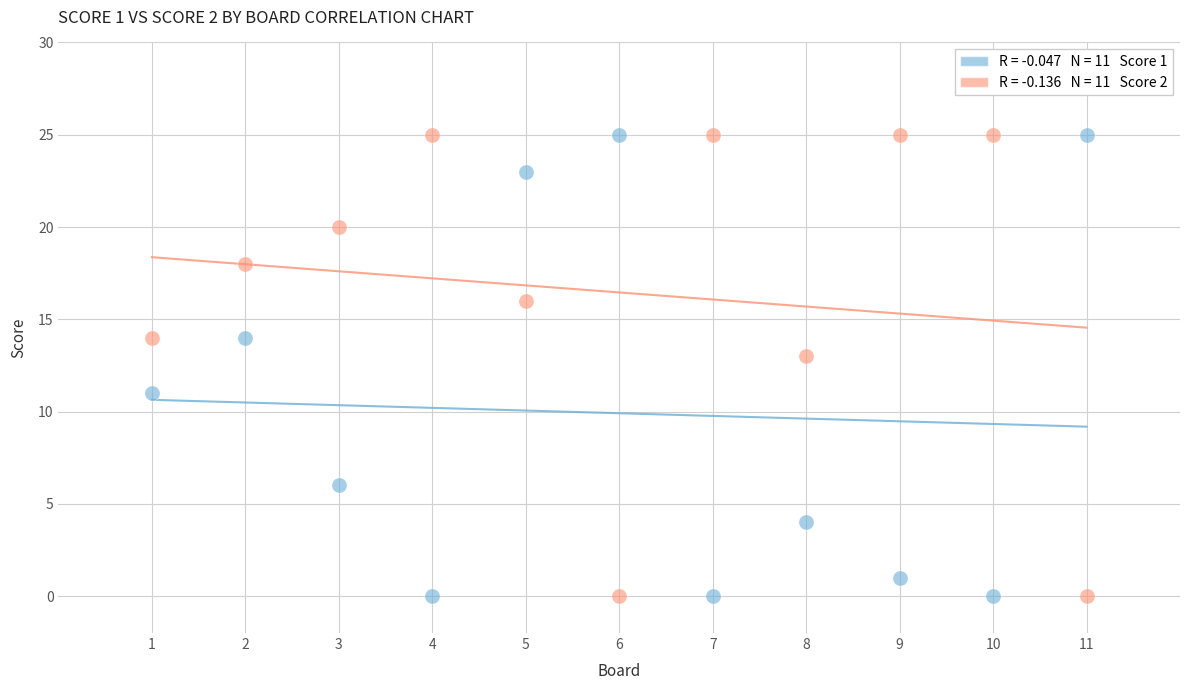

Across all data points, what is the range of Y values (max minus min)?

25